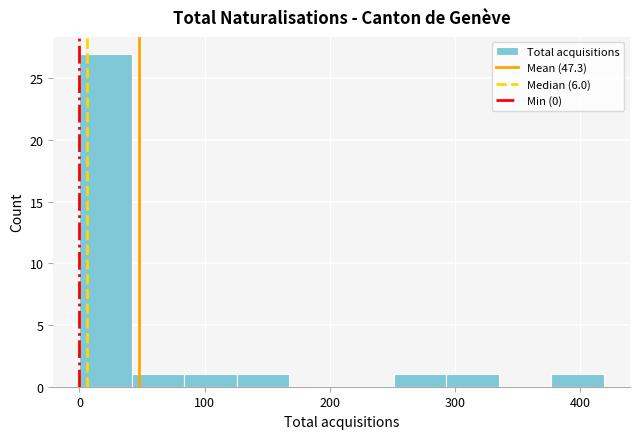

What is the height of the bar covering 290 to 340 on the x-axis? Neither the bar edges nor the heights are printed on the chart, so give them approximately, as read against the axes.

1